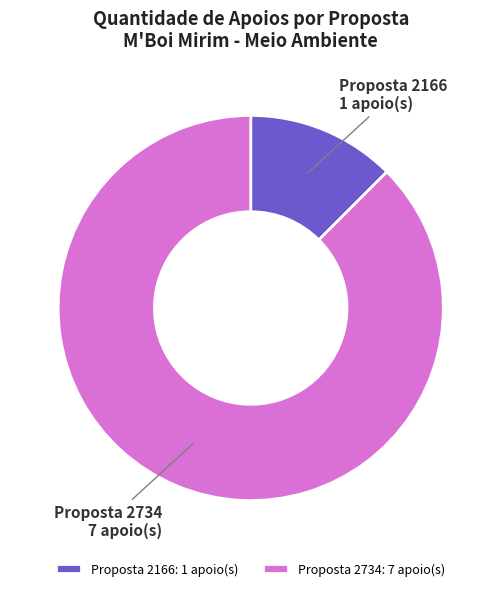

Count the number of slices in the pie.

2